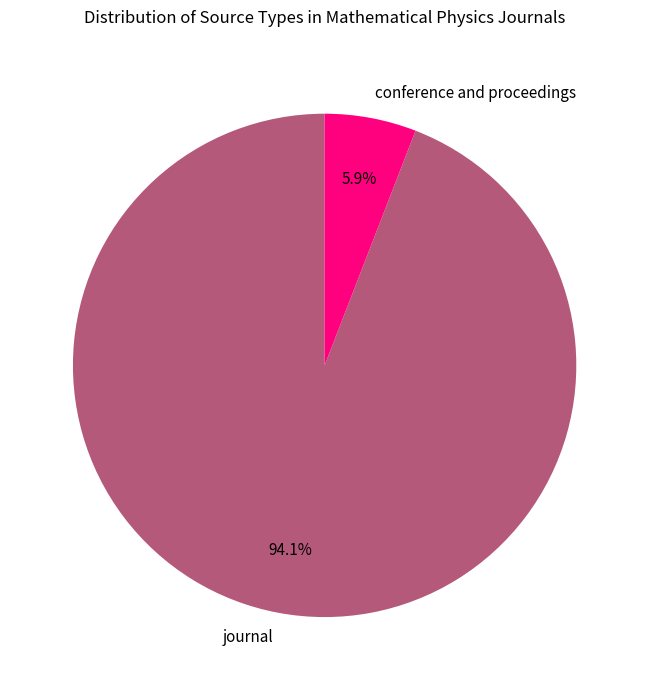

To the nearest percent, what is the difference between the conference and proceedings and journal slice percentages?

88%